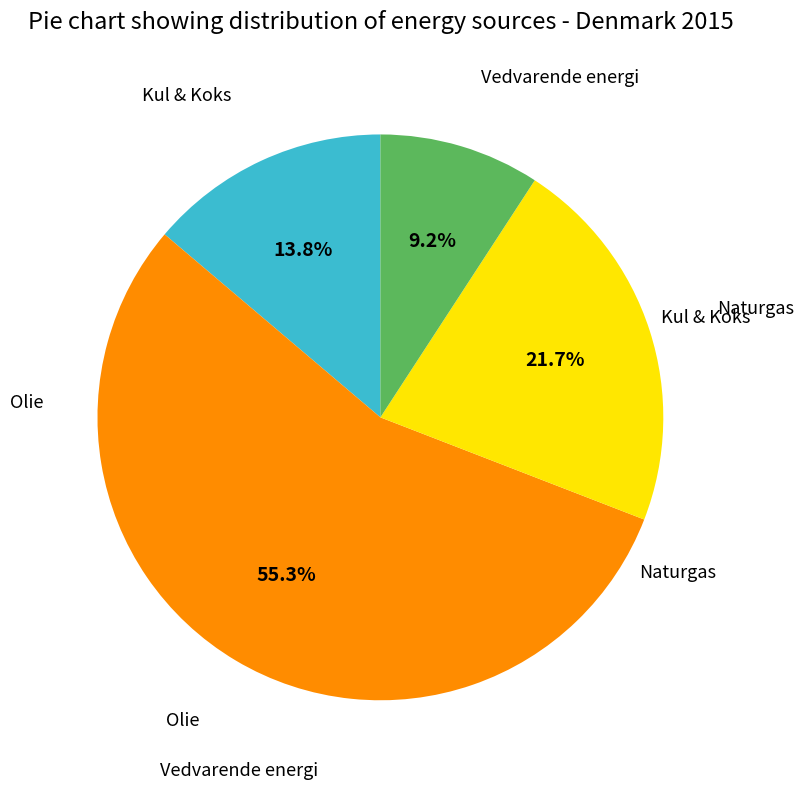

Is there a majority slice in this chart?

Yes